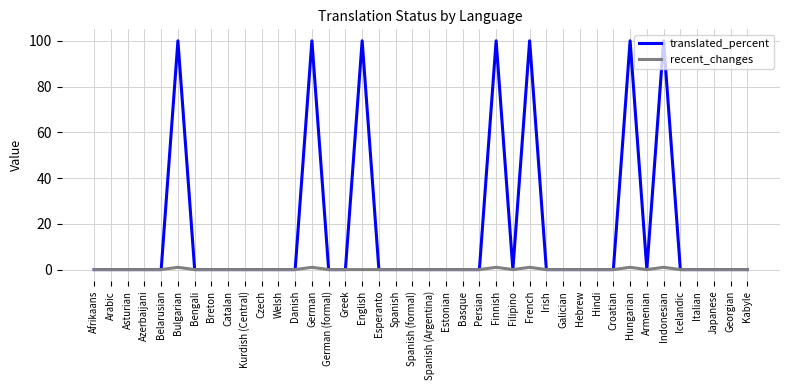

What position from the left is Kabyle?

40